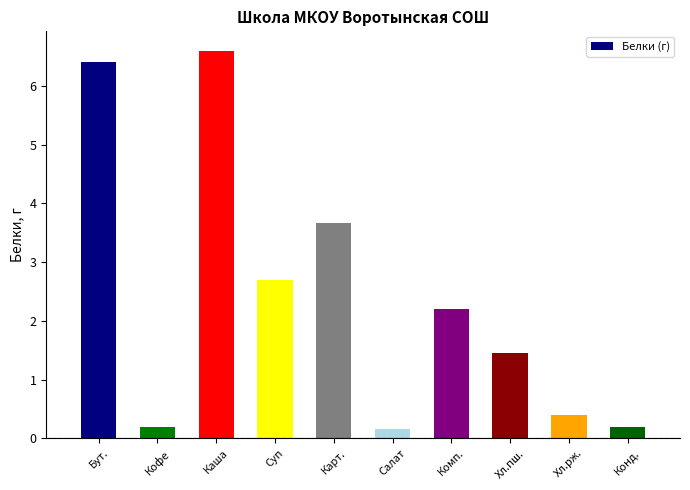

Which has a higher value, Комп. or Каша?

Каша